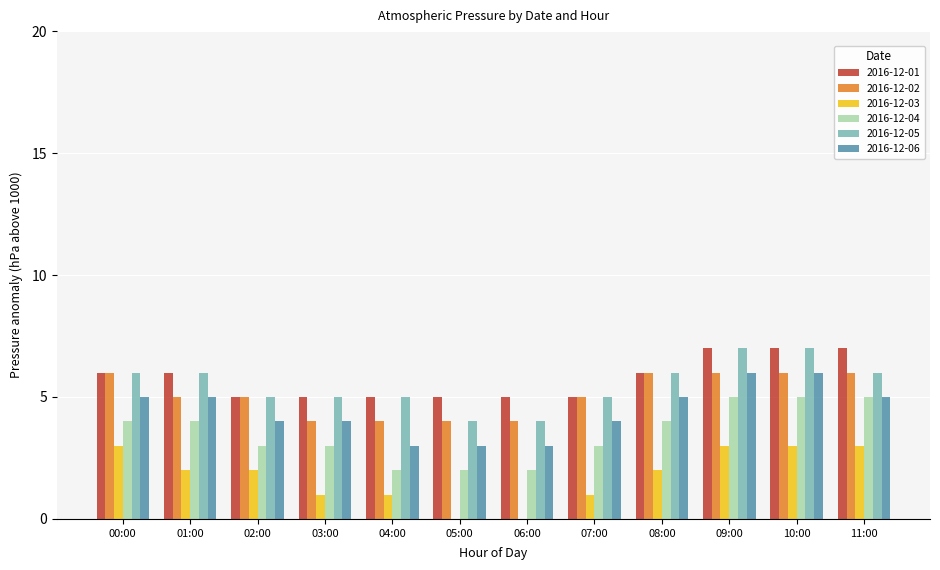

What is the spread (max minus min) of values at 03:00?

4